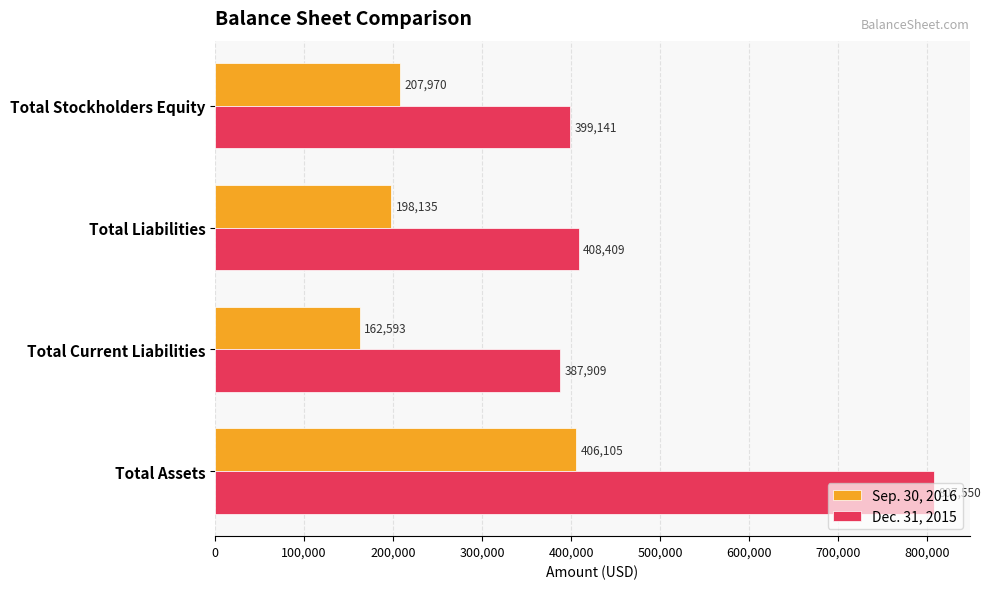

What is the average value of the Sep. 30, 2016 series?

243701